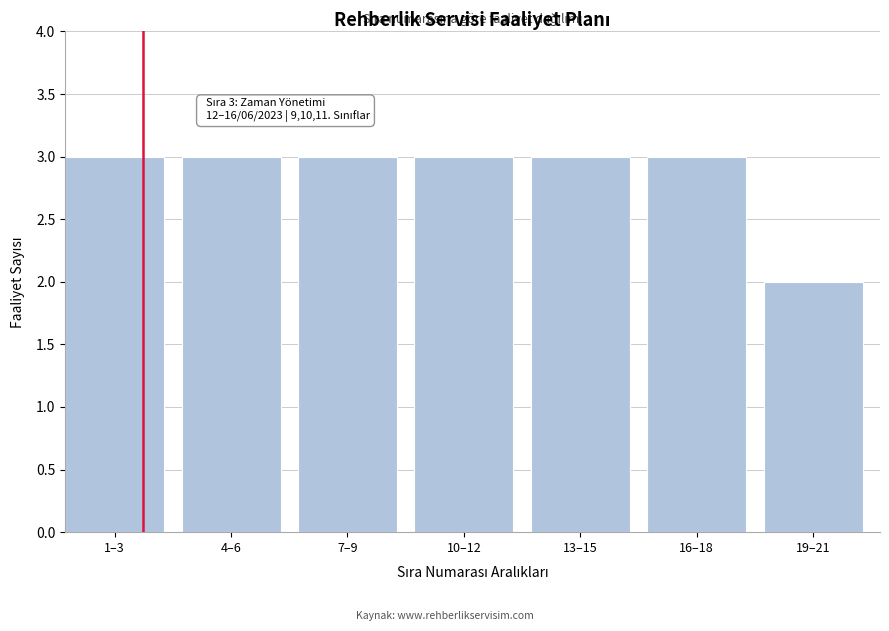

Reading left to right, transcribe all the data shown in this chart.

3	3	3	3	3	3	2